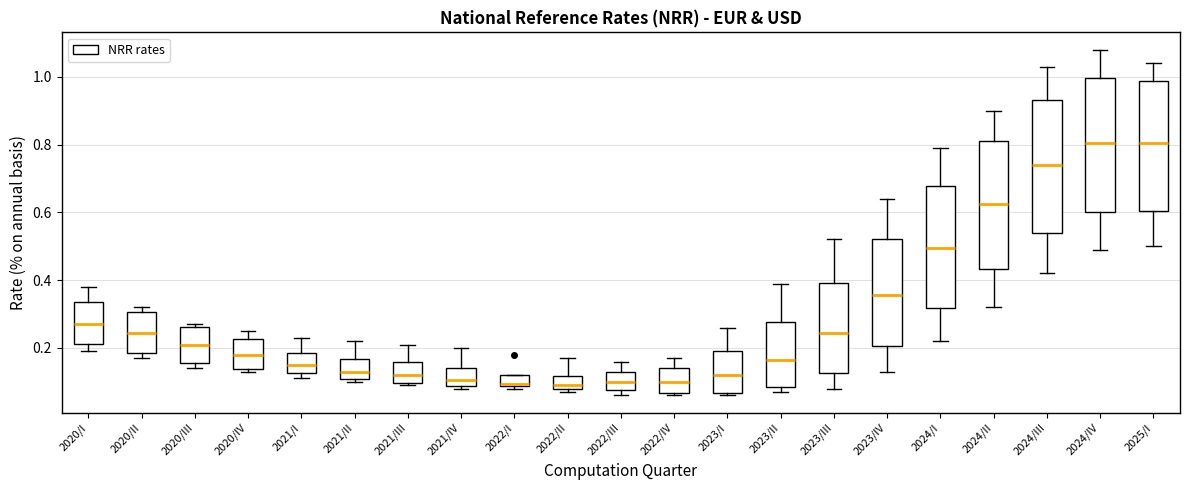

Where does the median line of the box for 2020/II sit on the y-axis? The values are not printed on the chart, so give them approximately, as read against the axis.

0.24